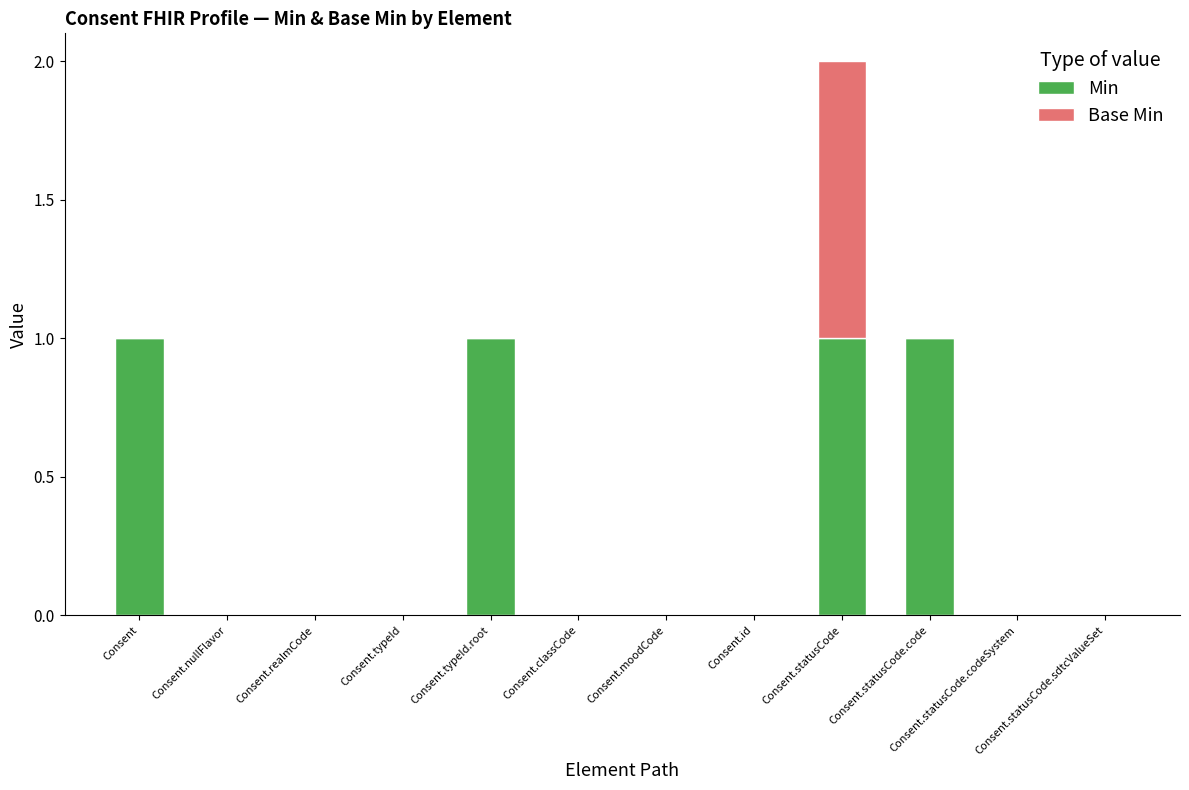

True or false: Min has a value of 1 at Consent.

True